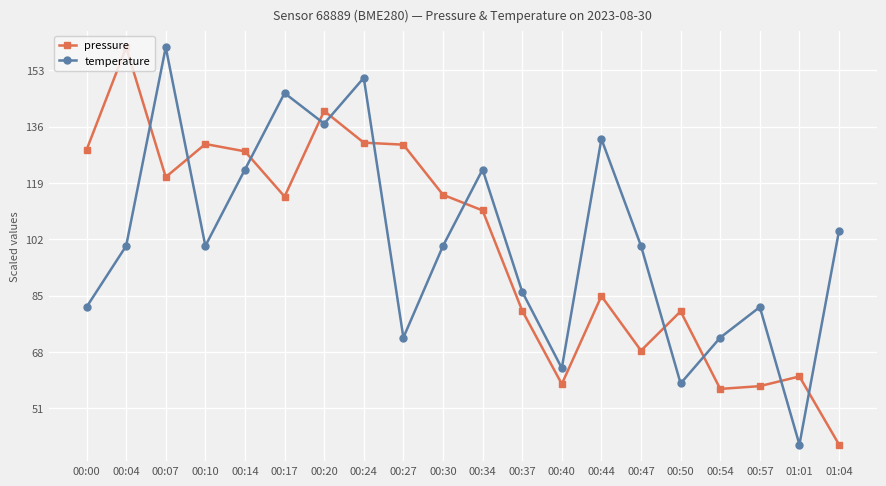

In temperature, how many points are higher than both neighbors (excluding endpoints)?

6